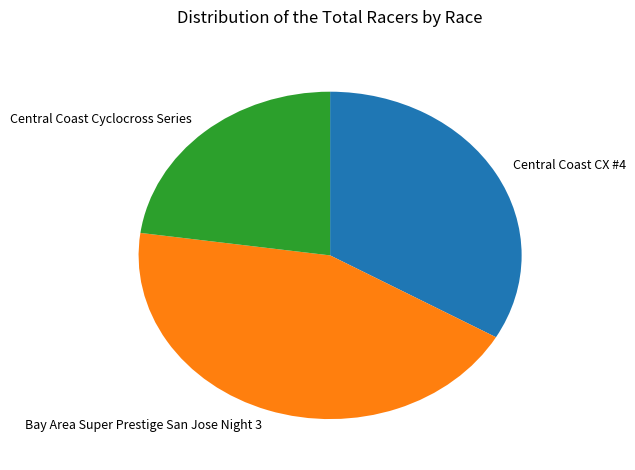

Rank the categories by value from highest to lowest.

Bay Area Super Prestige San Jose Night 3, Central Coast CX #4, Central Coast Cyclocross Series